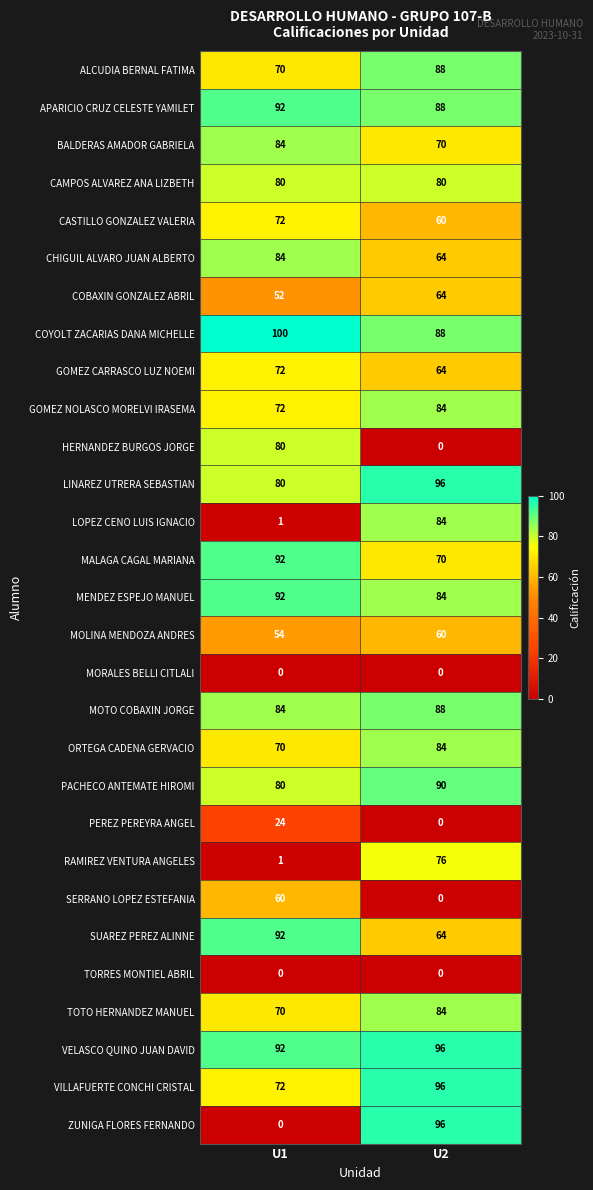

How many data points in MALAGA CAGAL MARIANA are less than 92?

1